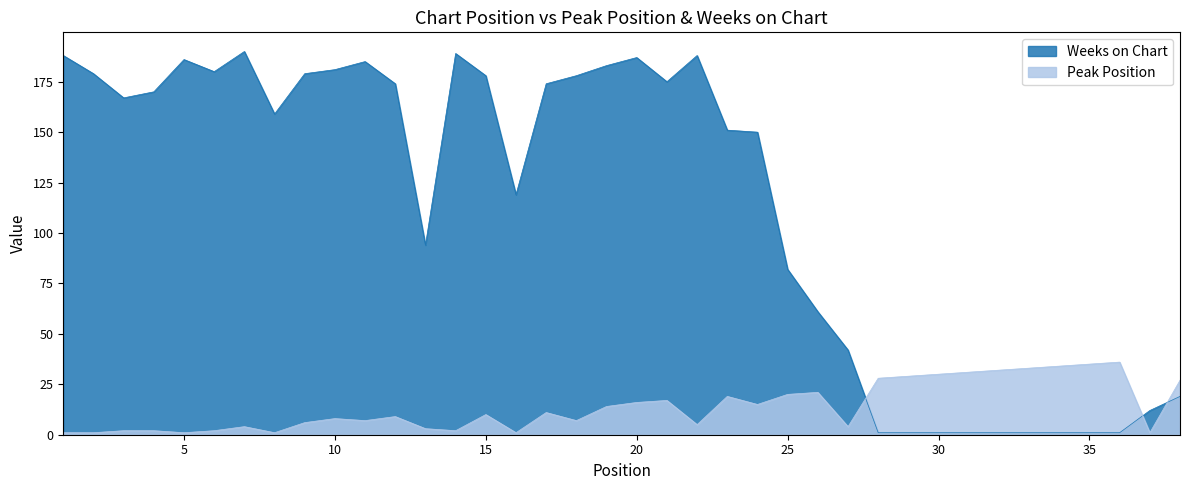

Reading left to right, transcribe all the data shown in this chart.

Peak Position: 1	1	2	2	1	2	4	1	6	8	7	9	3	2	10	1	11	7	14	16	17	5	19	15	20	21	4	28	29	30	31	32	33	34	35	36	1	27
Weeks on Chart: 188	179	167	170	186	180	190	159	179	181	185	174	94	189	178	119	174	178	183	187	175	188	151	150	82	61	42	1	1	1	1	1	1	1	1	1	12	19